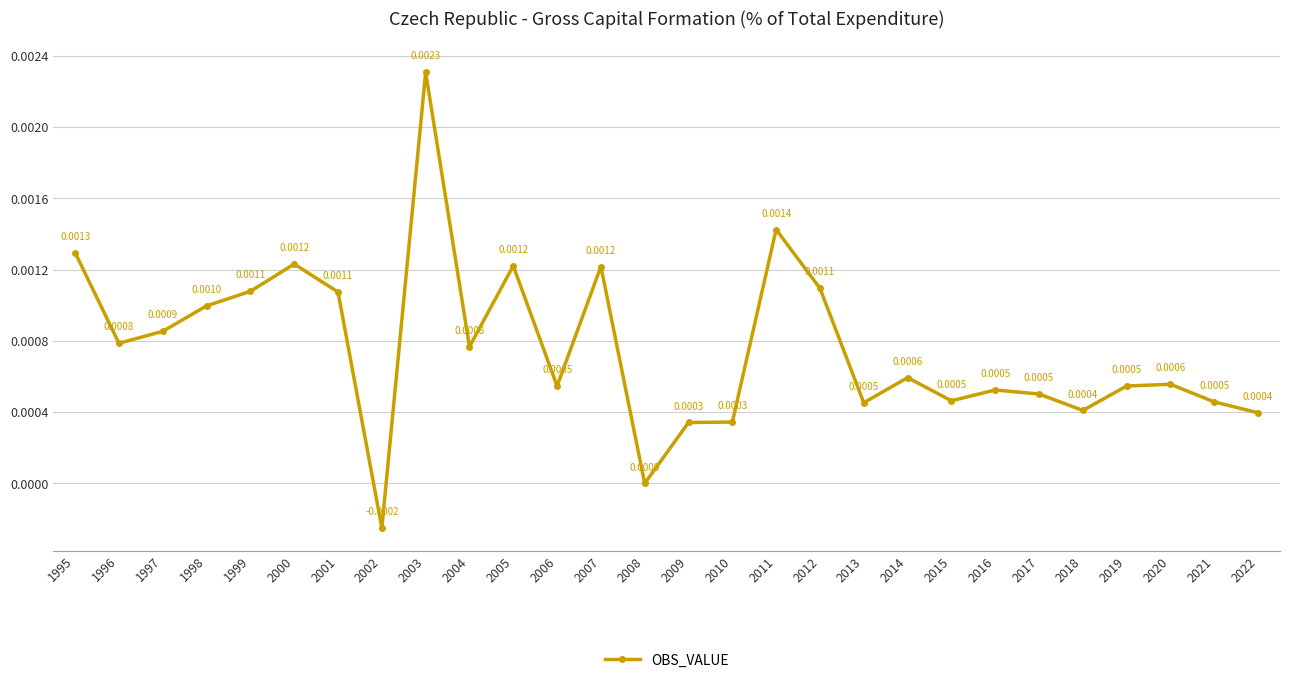

Between 2006 and 2017, which is larger?

2006